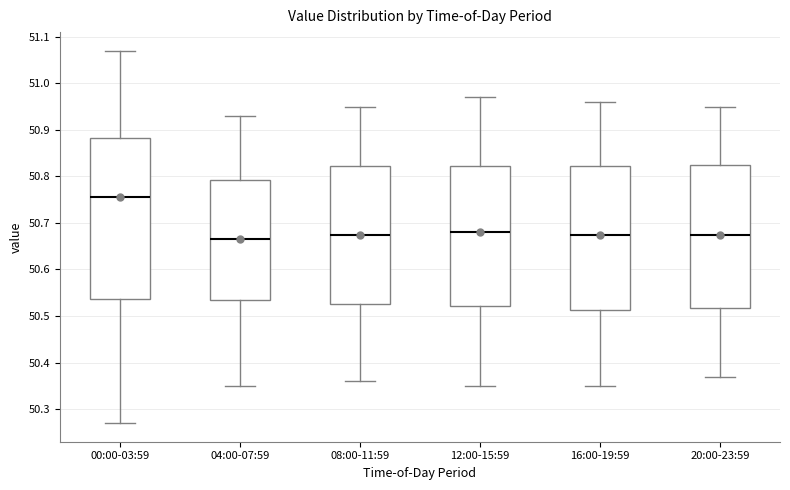

Reading left to right, transcribe this box plot: for each box, give where its median line is, the range the box spans, and where its two whiskers end, as read against the y-axis. The values are not printed on the chart, so give them approximately, as read against the axis.

00:00-03:59: median 50.76, box 50.54 to 50.88, whiskers 50.27 to 51.07
04:00-07:59: median 50.67, box 50.54 to 50.79, whiskers 50.35 to 50.93
08:00-11:59: median 50.68, box 50.53 to 50.82, whiskers 50.36 to 50.95
12:00-15:59: median 50.68, box 50.52 to 50.82, whiskers 50.35 to 50.97
16:00-19:59: median 50.68, box 50.51 to 50.82, whiskers 50.35 to 50.96
20:00-23:59: median 50.68, box 50.52 to 50.83, whiskers 50.37 to 50.95